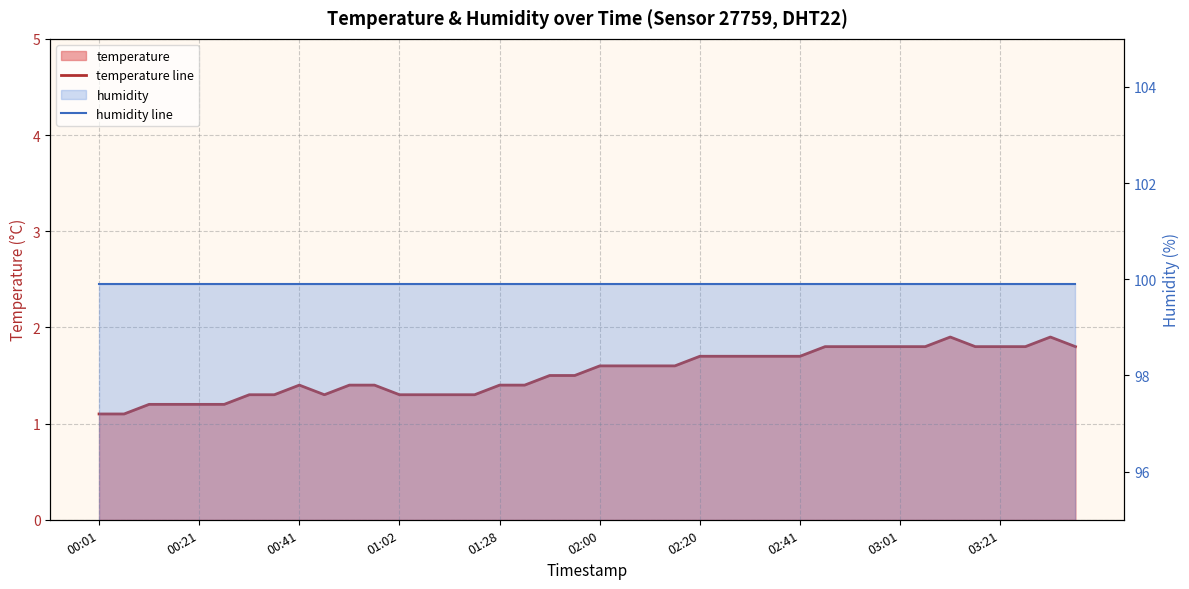

What is the difference between the highest and lowest values at 31?

98.1